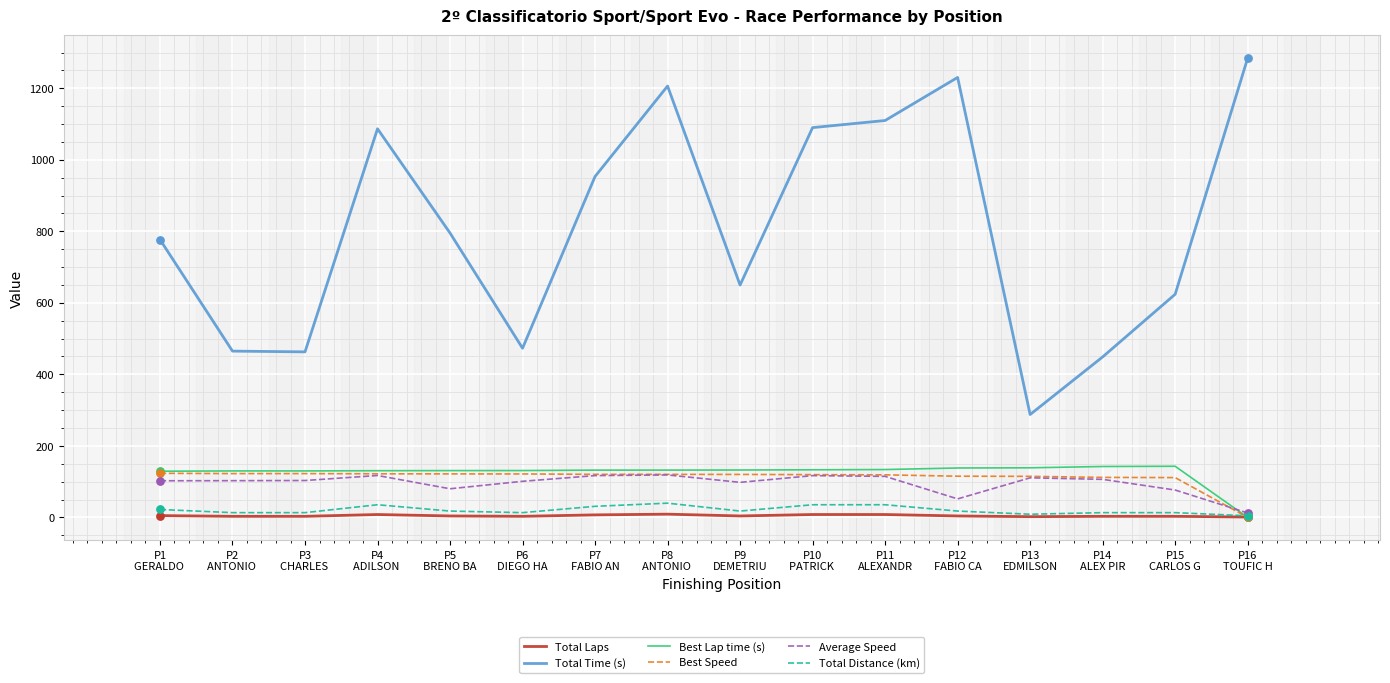

What is the total value across all series at P7
FABIO AN?

1360.7